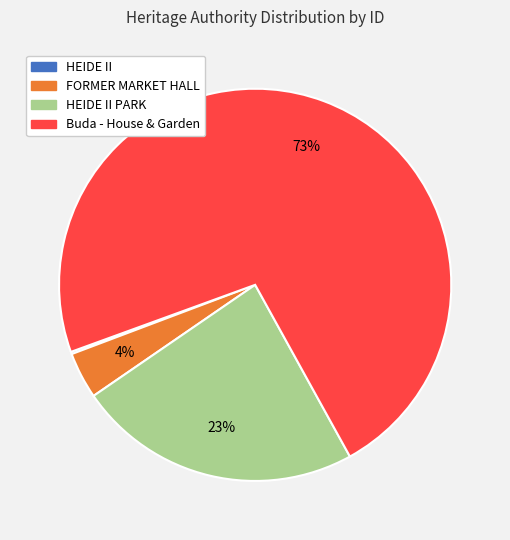

To the nearest percent, what is the average slice percentage?

25%